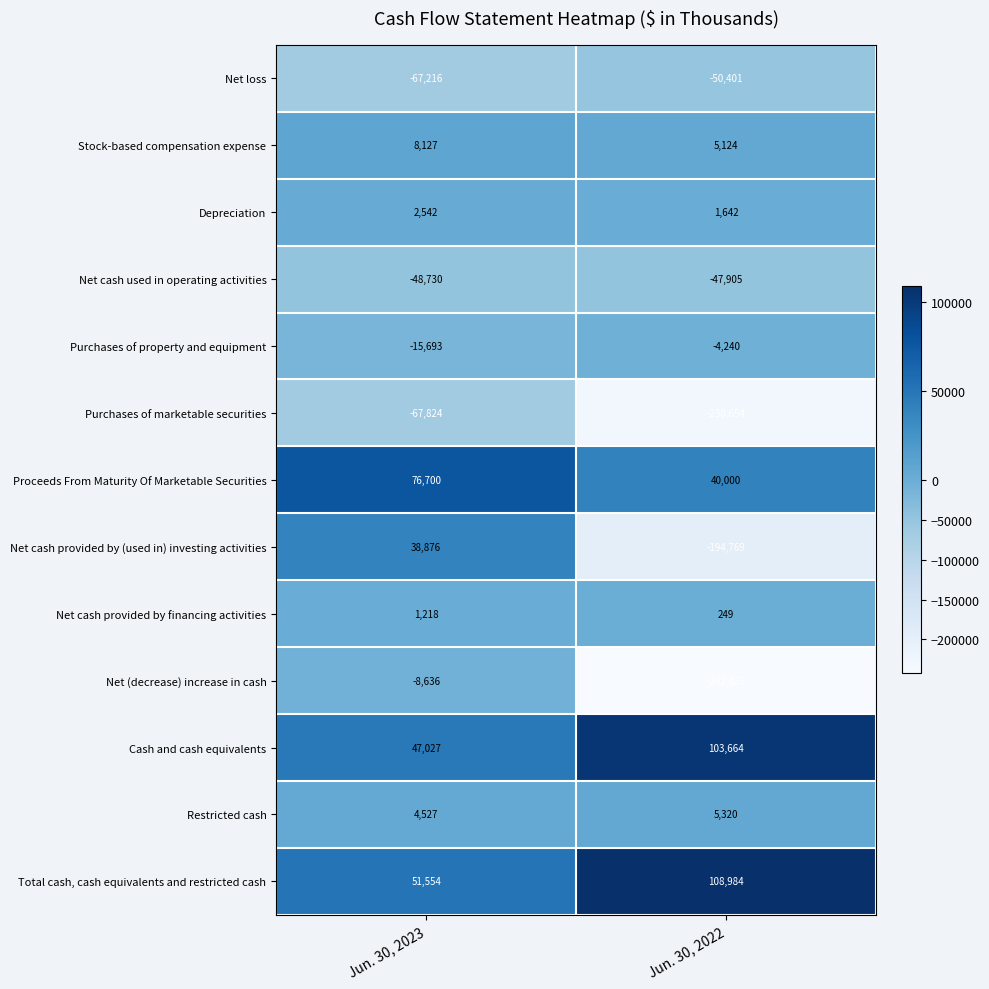

Reading left to right, transcribe all the data shown in this chart.

Net loss: Jun. 30, 2023=-67216	Jun. 30, 2022=-50401
Stock-based compensation expense: Jun. 30, 2023=8127	Jun. 30, 2022=5124
Depreciation: Jun. 30, 2023=2542	Jun. 30, 2022=1642
Net cash used in operating activities: Jun. 30, 2023=-48730	Jun. 30, 2022=-47905
Purchases of property and equipment: Jun. 30, 2023=-15693	Jun. 30, 2022=-4240
Purchases of marketable securities: Jun. 30, 2023=-67824	Jun. 30, 2022=-230654
Proceeds From Maturity Of Marketable Securities: Jun. 30, 2023=76700	Jun. 30, 2022=40000
Net cash provided by (used in) investing activities: Jun. 30, 2023=38876	Jun. 30, 2022=-194769
Net cash provided by financing activities: Jun. 30, 2023=1218	Jun. 30, 2022=249
Net (decrease) increase in cash: Jun. 30, 2023=-8636	Jun. 30, 2022=-242425
Cash and cash equivalents: Jun. 30, 2023=47027	Jun. 30, 2022=103664
Restricted cash: Jun. 30, 2023=4527	Jun. 30, 2022=5320
Total cash, cash equivalents and restricted cash: Jun. 30, 2023=51554	Jun. 30, 2022=108984